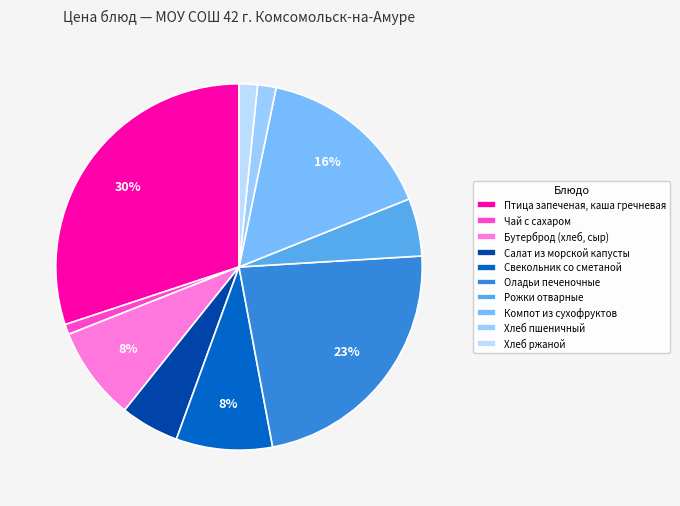

Rank the categories by value from highest to lowest.

Птица запеченая, каша гречневая, Оладьи печеночные, Компот из сухофруктов, Свекольник со сметаной, Бутерброд (хлеб, сыр), Салат из морской капусты, Рожки отварные, Хлеб пшеничный, Хлеб ржаной, Чай с сахаром